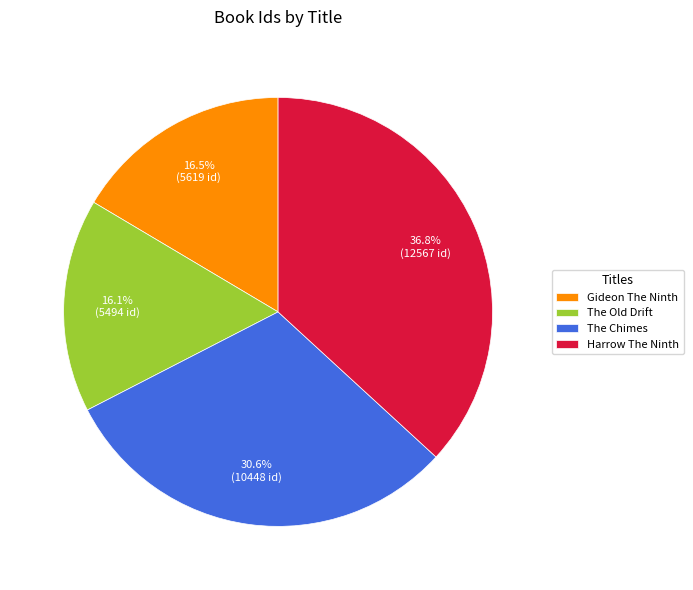

What percentage is the The Chimes slice, to the nearest percent?

31%